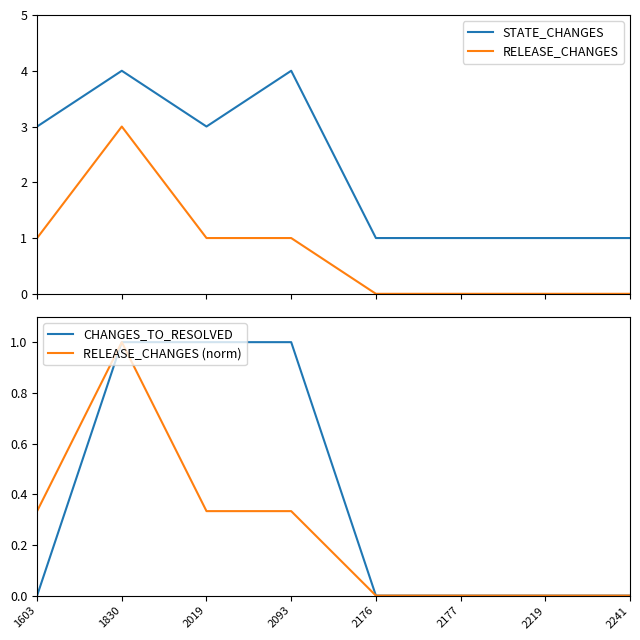

True or false: RELEASE_CHANGES has a value of 1.6 at 2093.

False